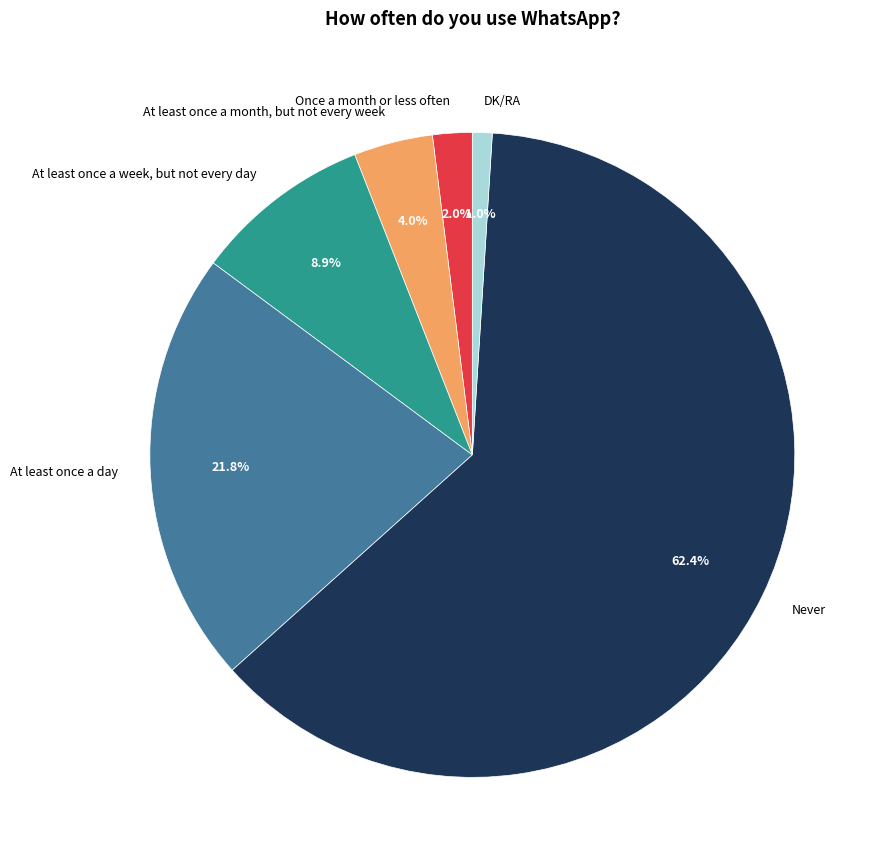

Is At least once a day the majority of the pie?

No